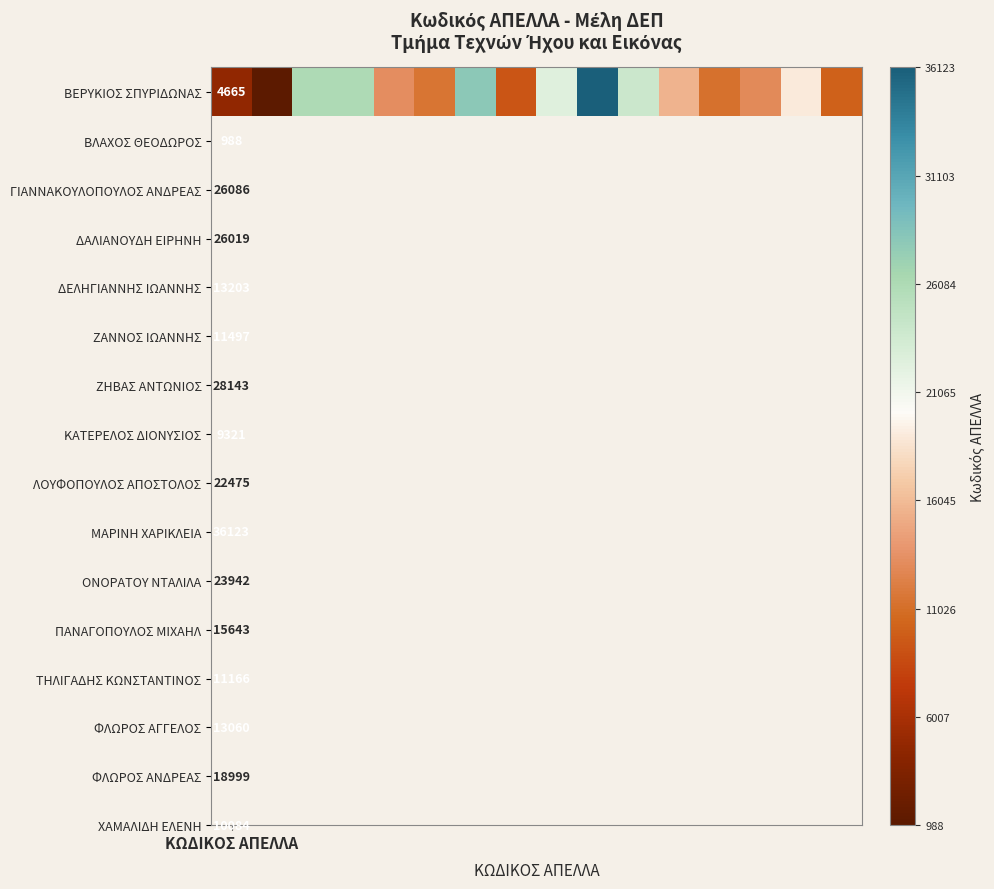

What is the minimum value shown in the chart?

988